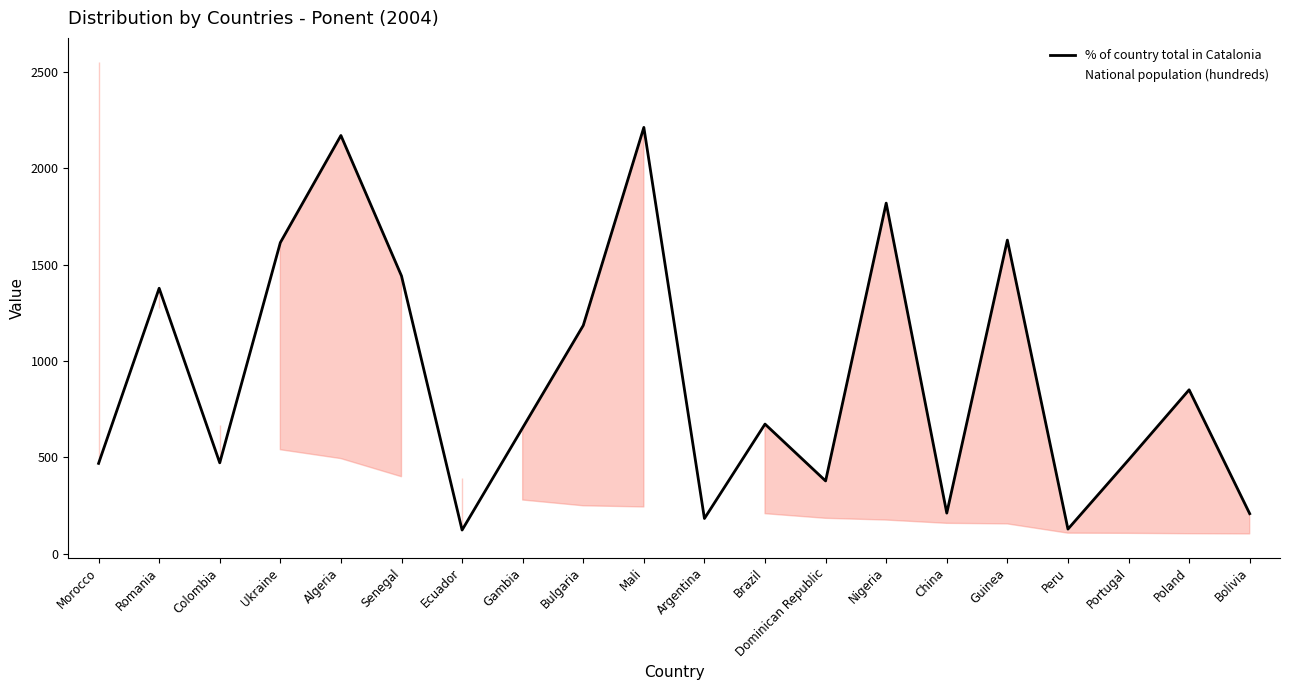

How many categories are shown in the chart?

20